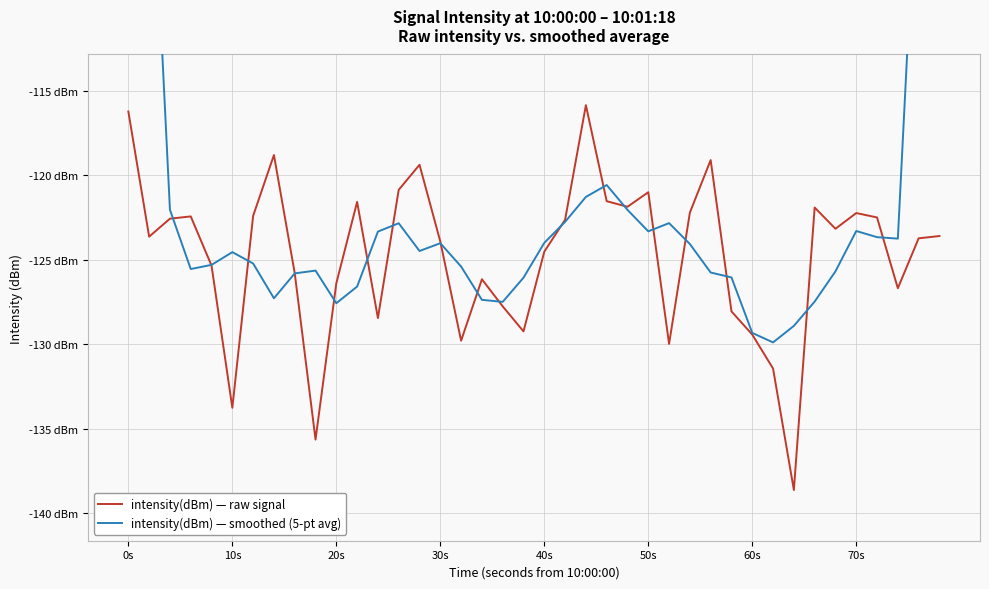

Which category has the highest value across all series?

0s